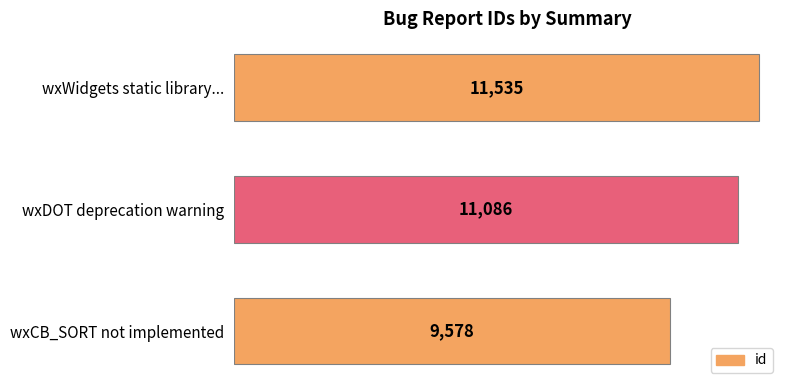

Reading top to bottom, extract all data points from this chart.

11535	11086	9578